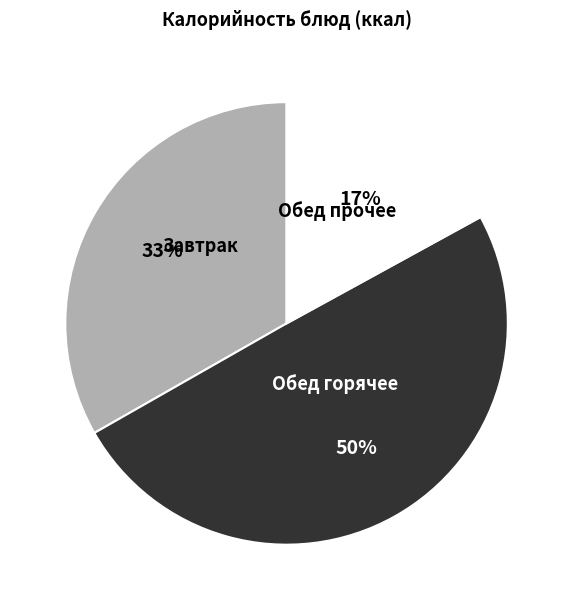

To the nearest percent, what is the difference between the largest and smallest slice percentages?

33%